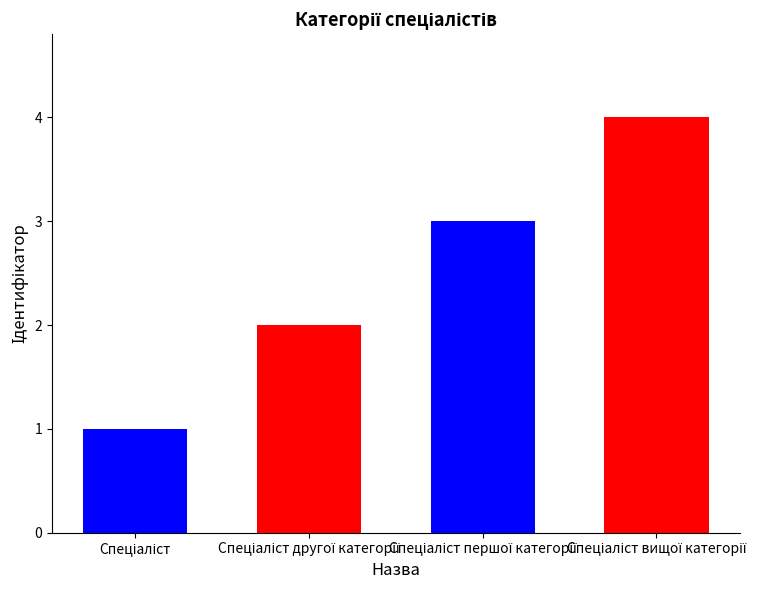

What is the sum of all values?

10